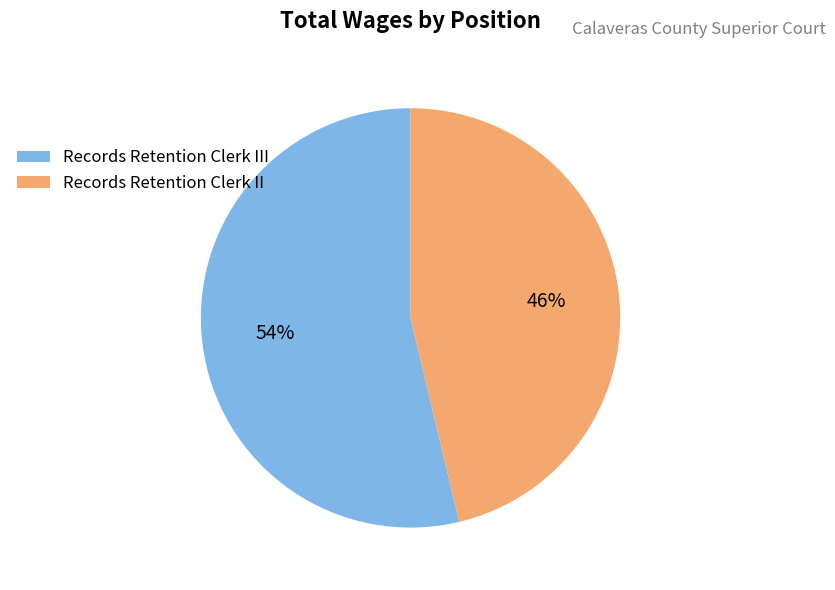

What percentage is the Records Retention Clerk II slice, to the nearest percent?

46%